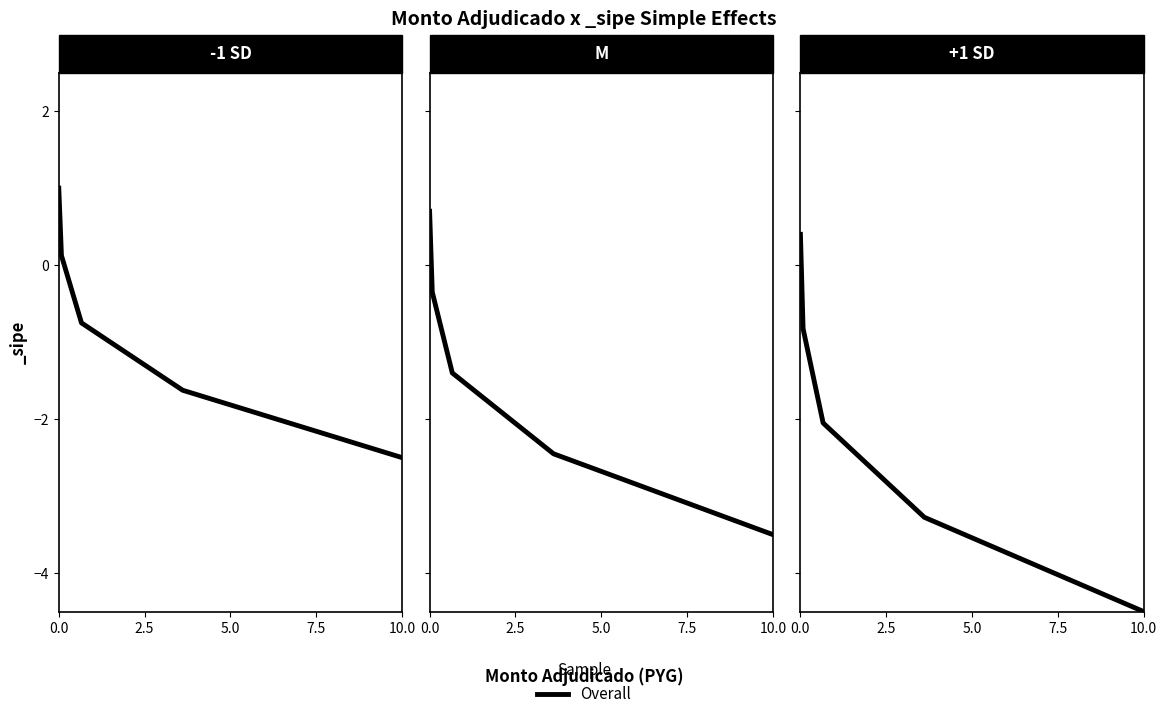

How many series are shown in this chart?

1